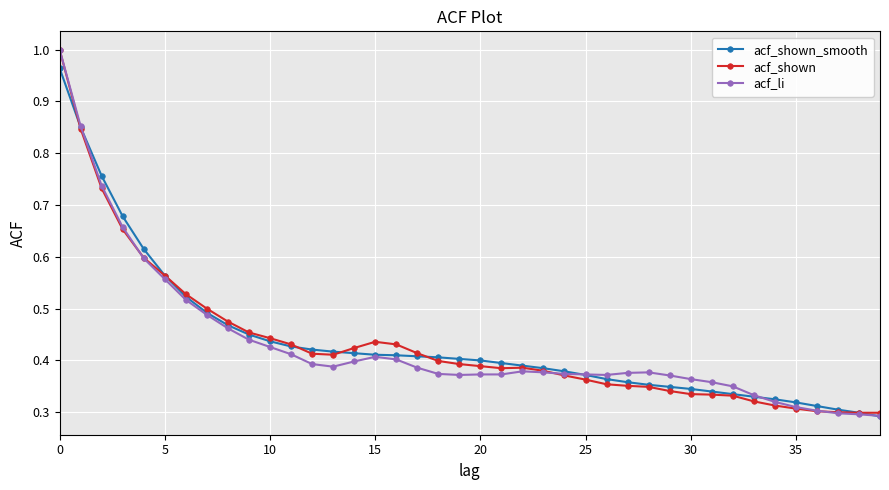

True or false: acf_li has more than 0 points higher than both neighbors.

True